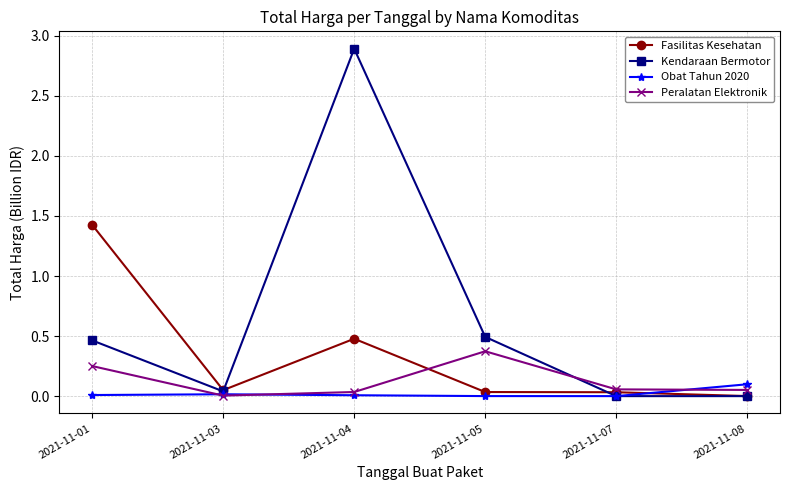

How many lines are shown in the chart?

4